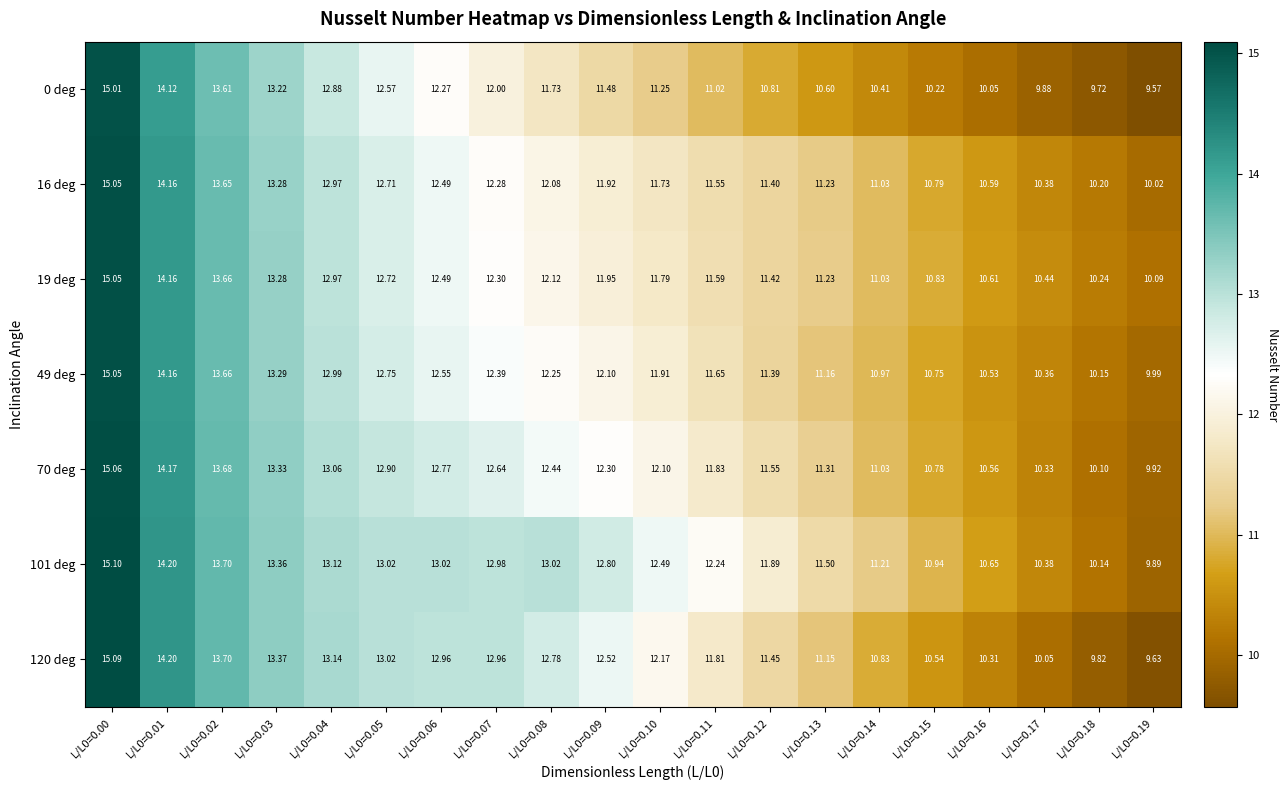

Is the value of 16 deg at L/L0=0.03 greater than the value of 101 deg at L/L0=0.14?

Yes